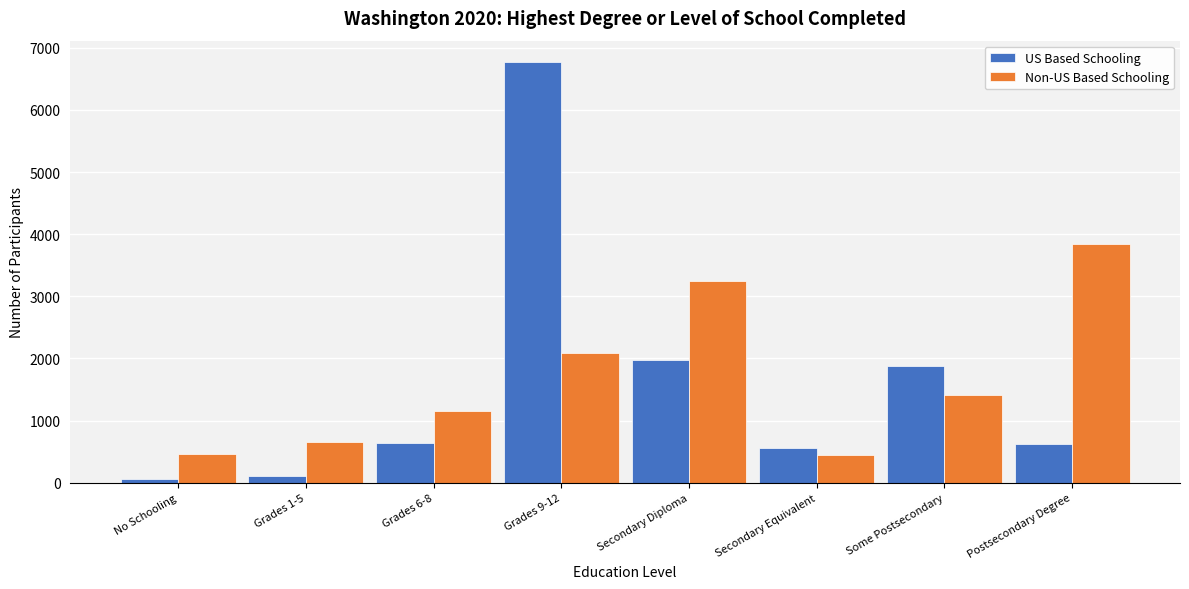

At which category is the sum across all series the highest?

Grades 9-12